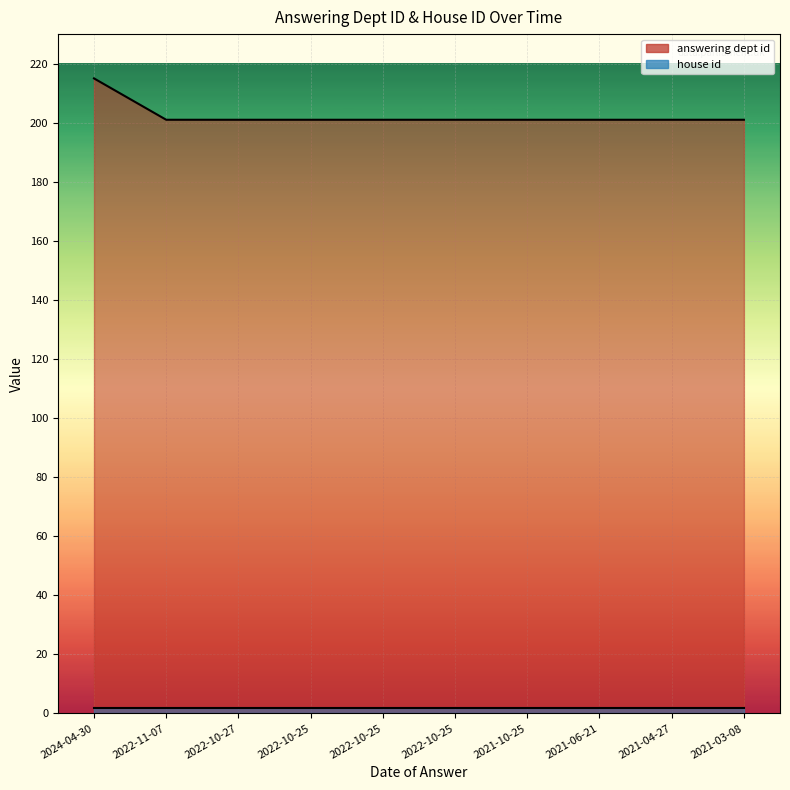

At which label is the value closest to 208?

2024-04-30